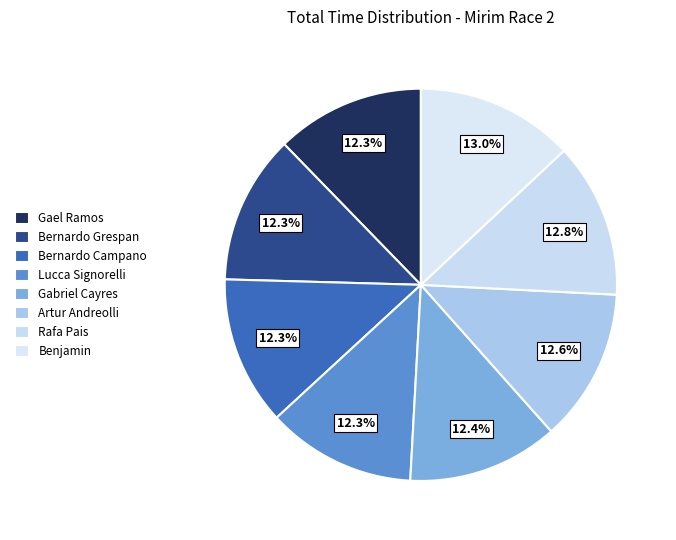

Which slice is the largest?

Benjamin